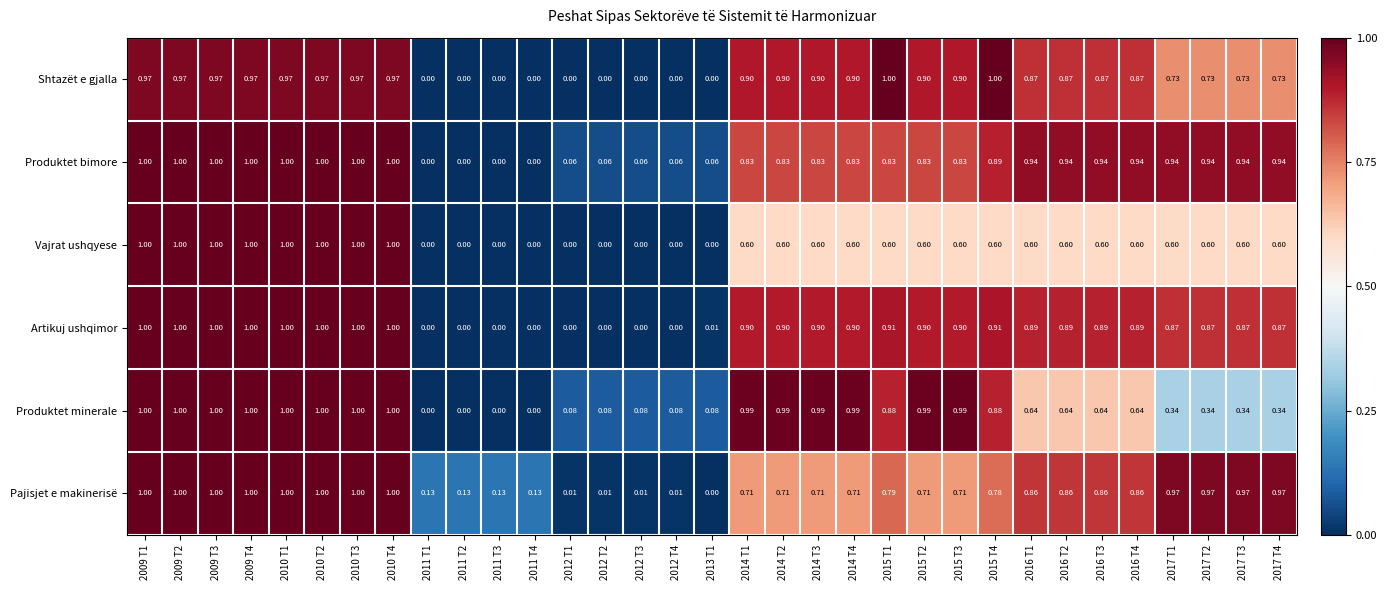

Which series has the largest total across all categories?

Produktet bimore